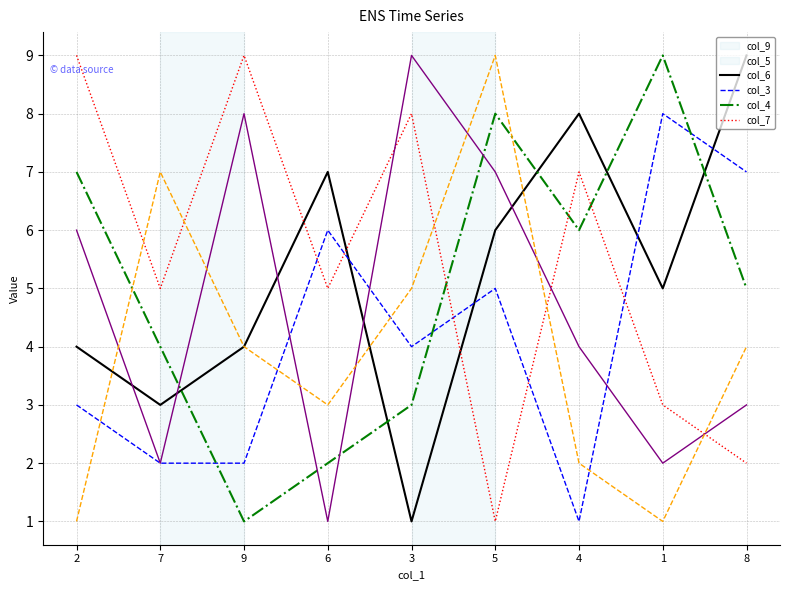

Reading left to right, what are all the values shown in this chart?

col_9: 2=4	7=3	9=4	6=7	3=1	5=6	4=8	1=5	8=9
col_5: 2=3	7=2	9=2	6=6	3=4	5=5	4=1	1=8	8=7
col_6: 2=7	7=4	9=1	6=2	3=3	5=8	4=6	1=9	8=5
col_3: 2=9	7=5	9=9	6=5	3=8	5=1	4=7	1=3	8=2
col_4: 2=6	7=2	9=8	6=1	3=9	5=7	4=4	1=2	8=3
col_7: 2=1	7=7	9=4	6=3	3=5	5=9	4=2	1=1	8=4